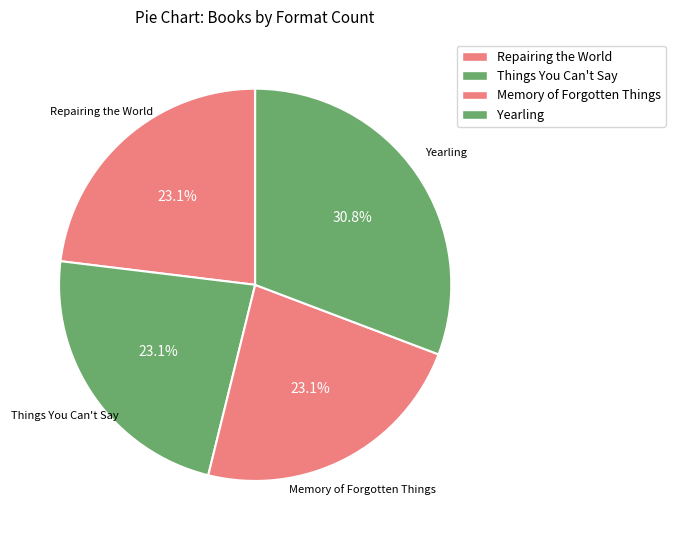

What is the change in value from Things You Can't Say to Yearling?

+1